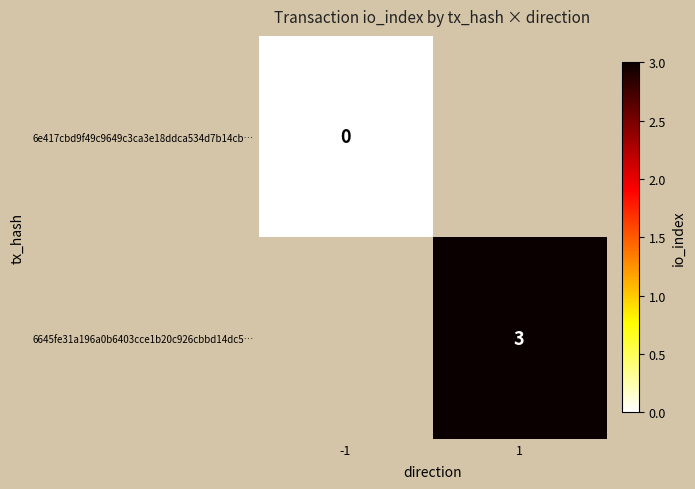

The 6645fe31a196a0b6403cce1b20c926cbbd14dc5… series shows 3 at 1. True or false?

True